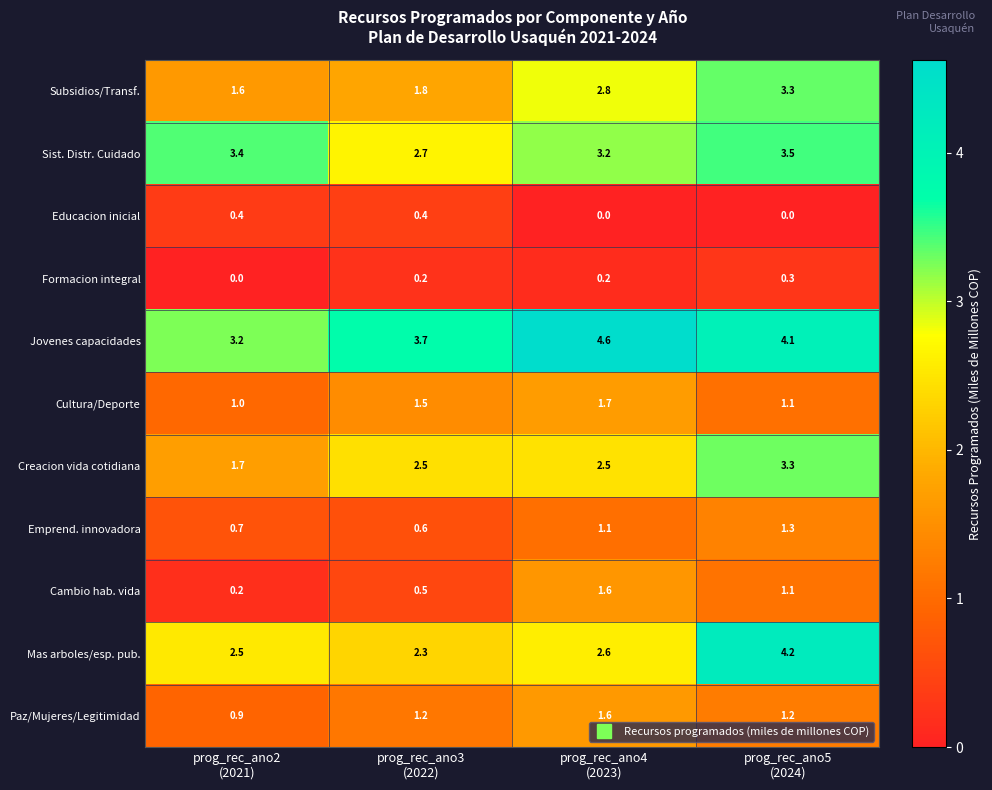

What is the difference between the second highest and minimum values in the Mas arboles/esp. pub. series?

0.3